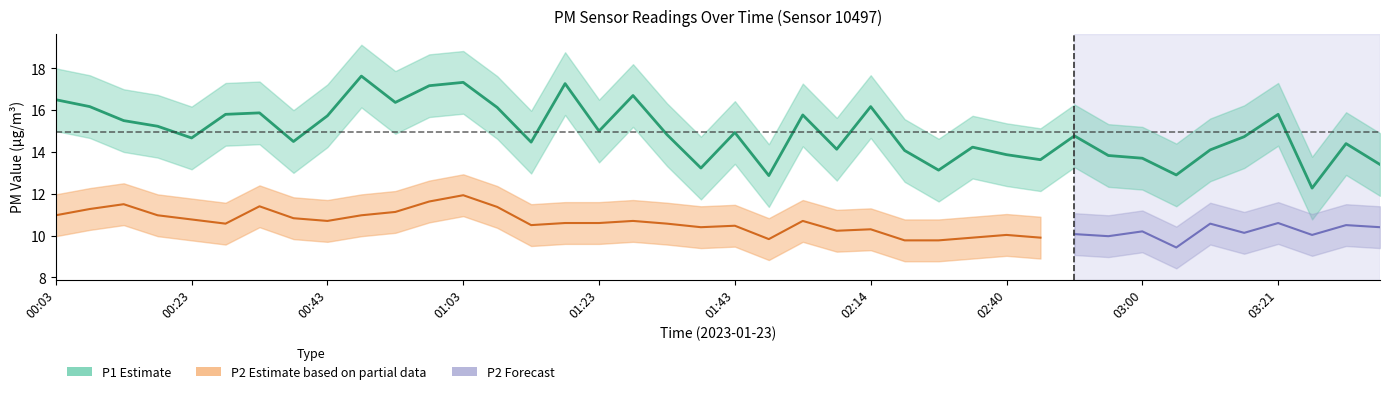

Is it true that the value at 31 is 13.8?

True